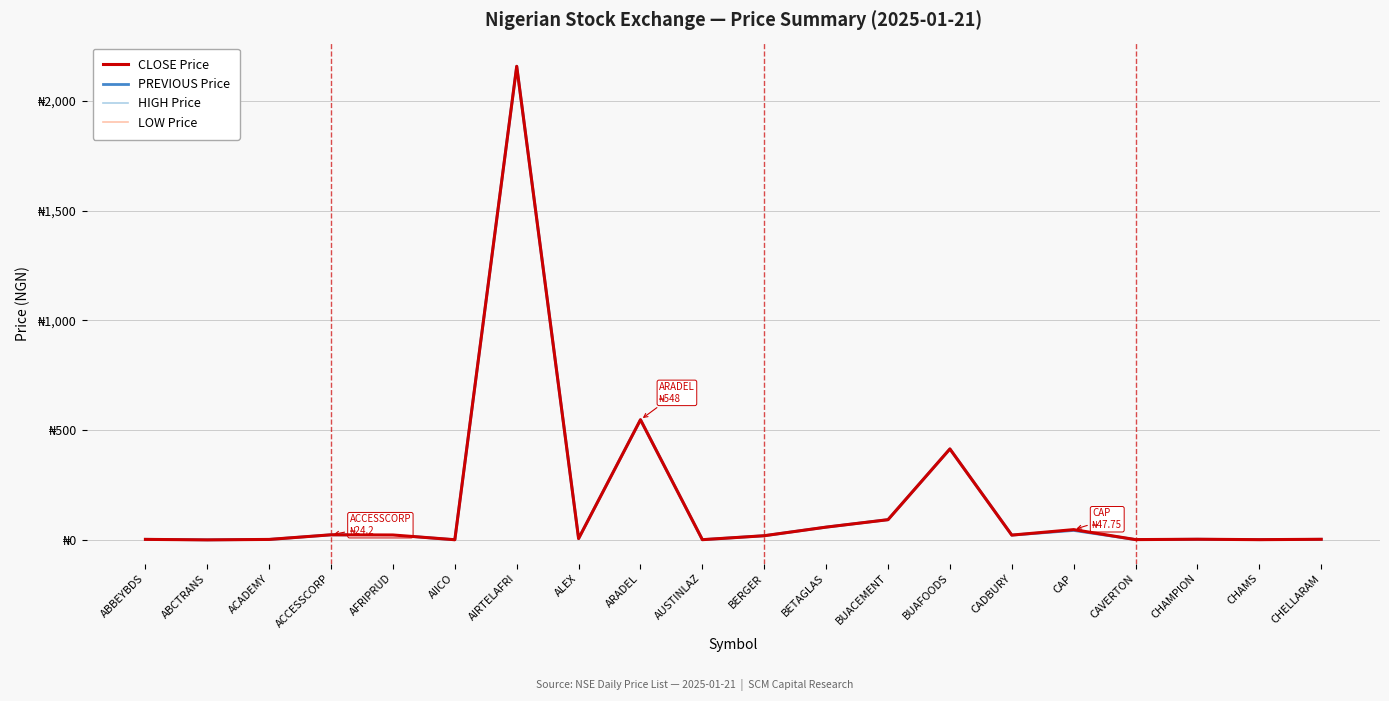

What are all the series names shown in the legend?

CLOSE Price, PREVIOUS Price, HIGH Price, LOW Price